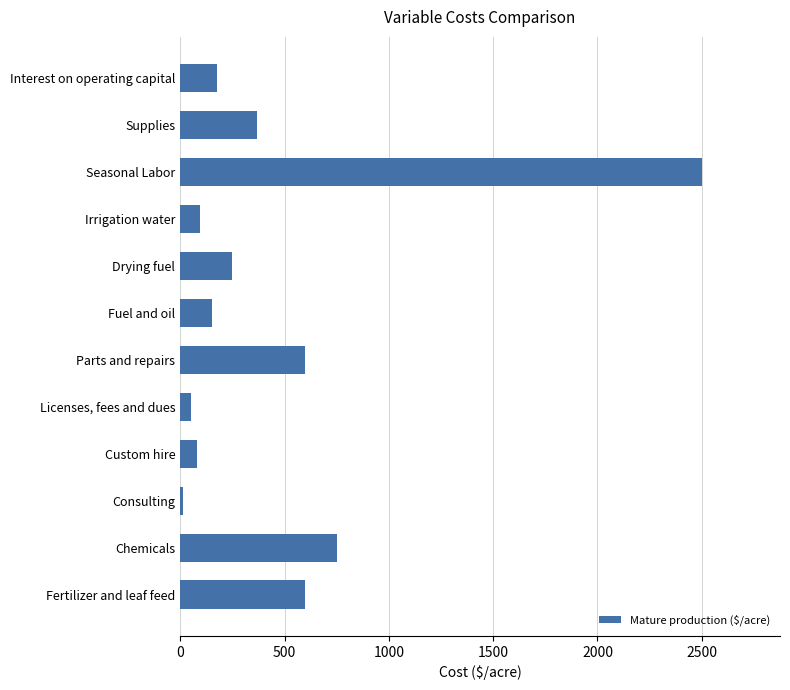

What is the greatest value displayed?

2500.0